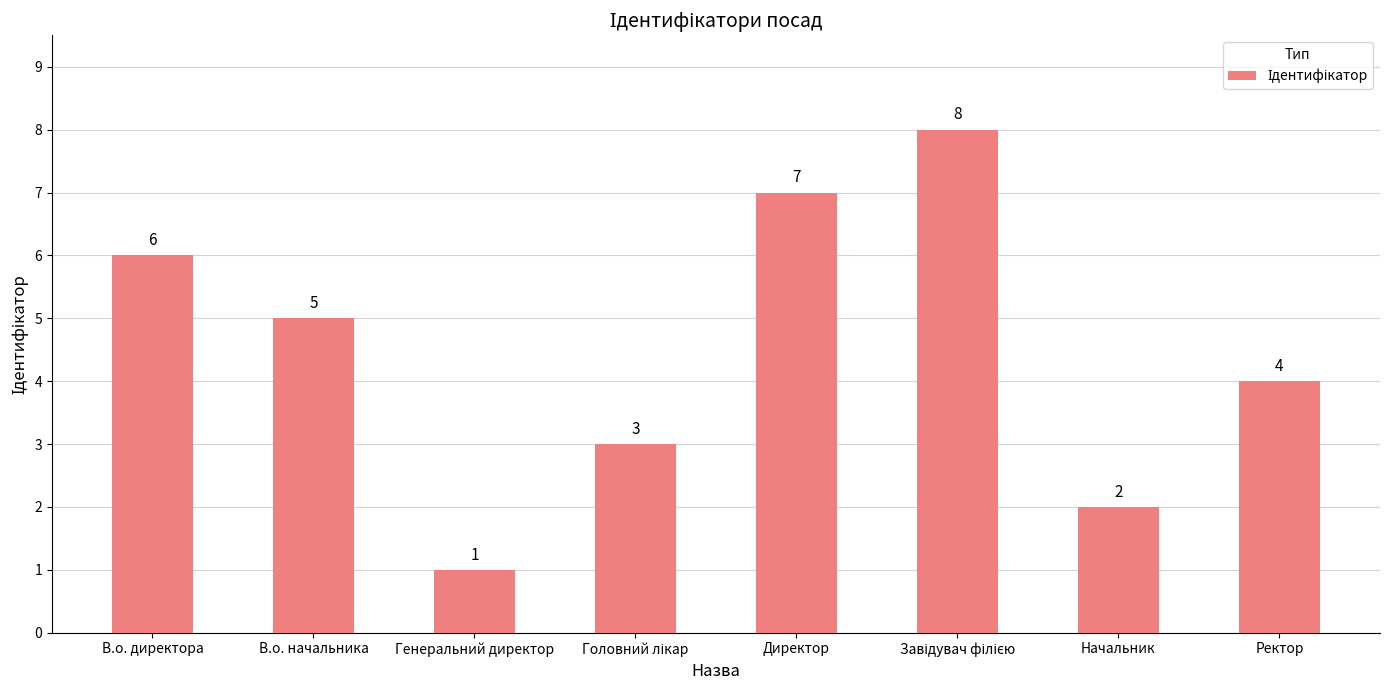

At which label does the data first exceed 5?

В.о. директора